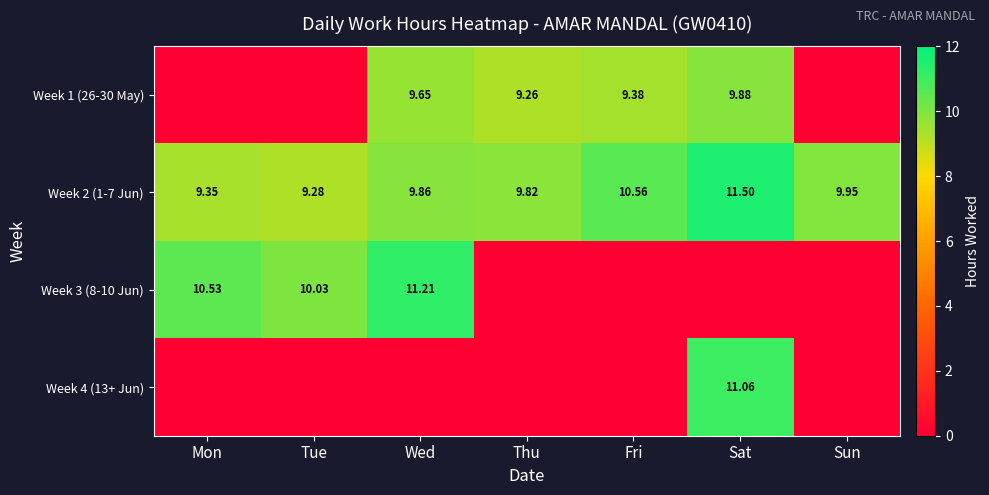

Where is Week 2 (1-7 Jun) nearest to the value 10?

Sun